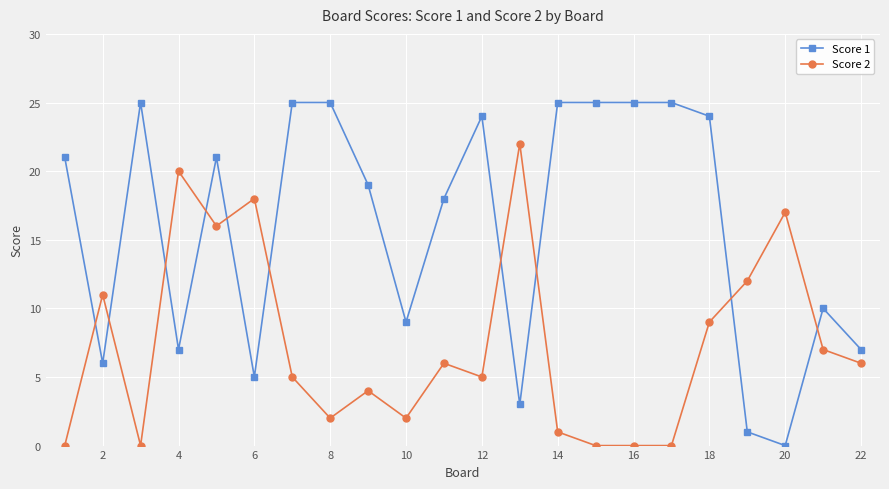

List the series in order of their peak value, highest first.

Score 1, Score 2